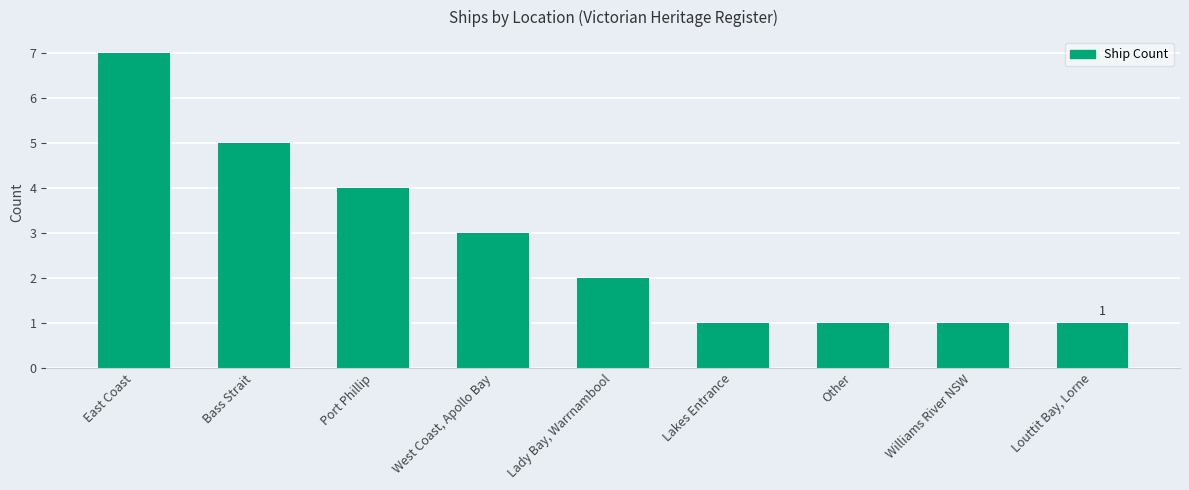

Which label corresponds to the largest value in the chart?

East Coast